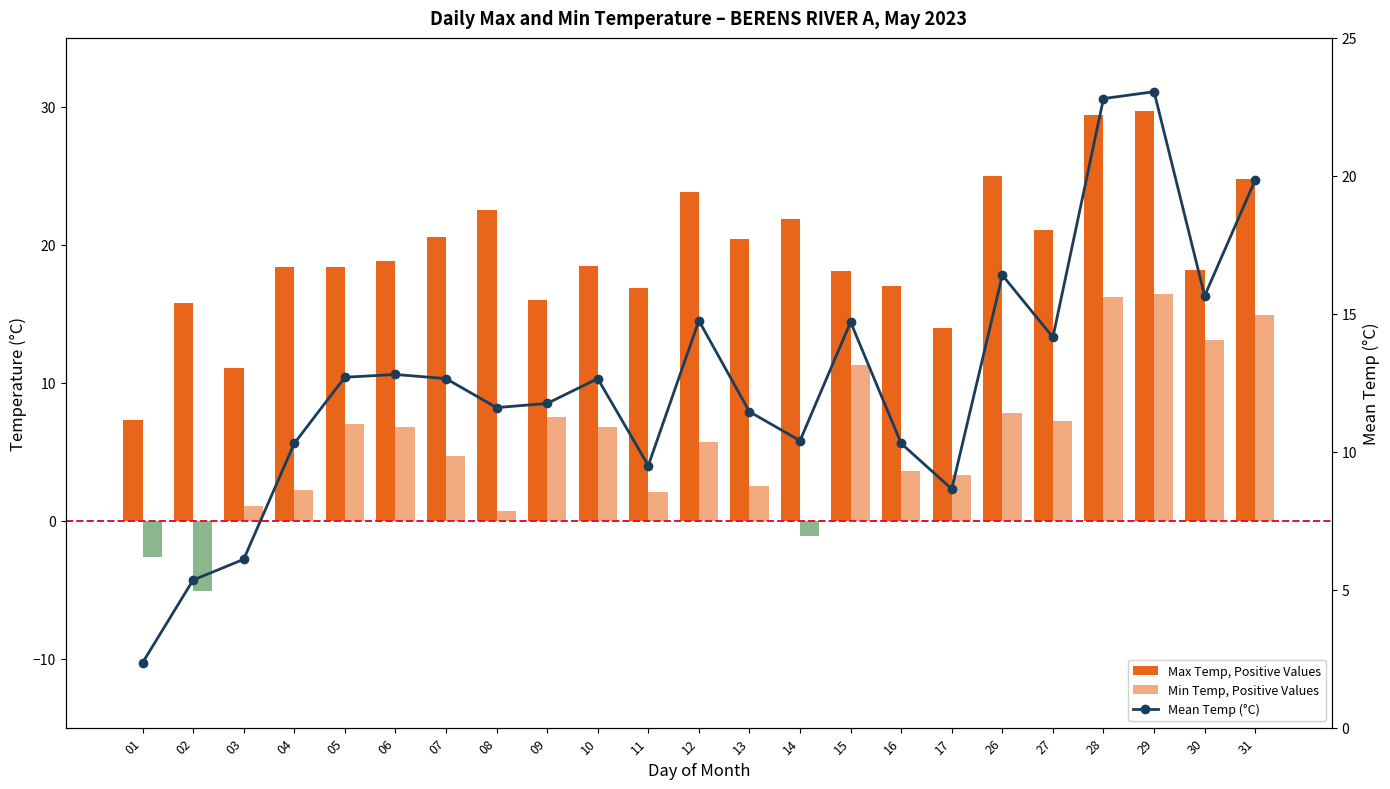

Is it true that Min Temp (°C), Negative Values equals 2.4 at 29?

False